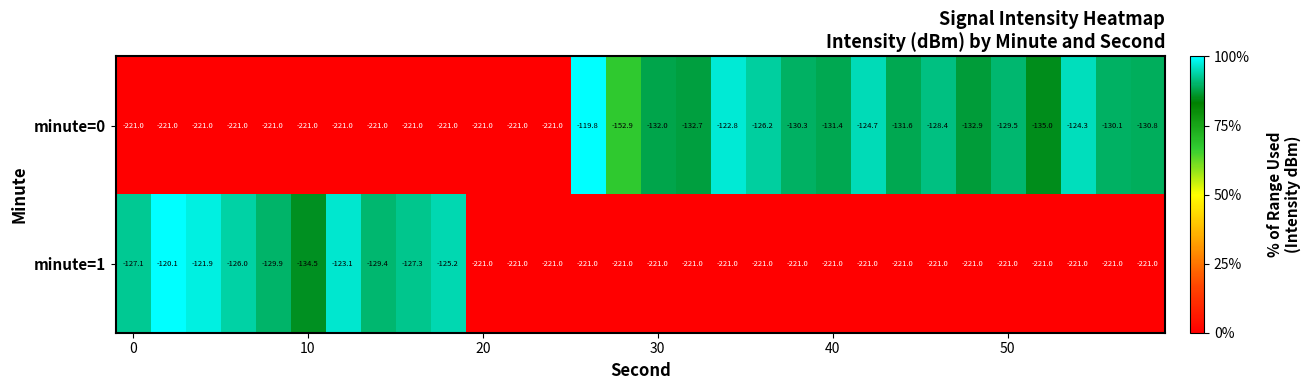

Which series has the widest spread of values?

minute=0